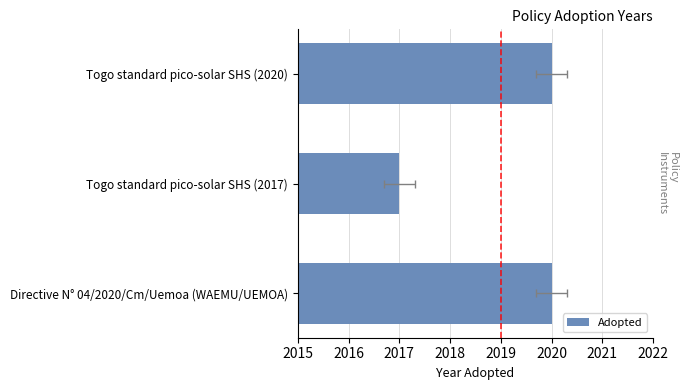

Does the chart contain any negative values?

No